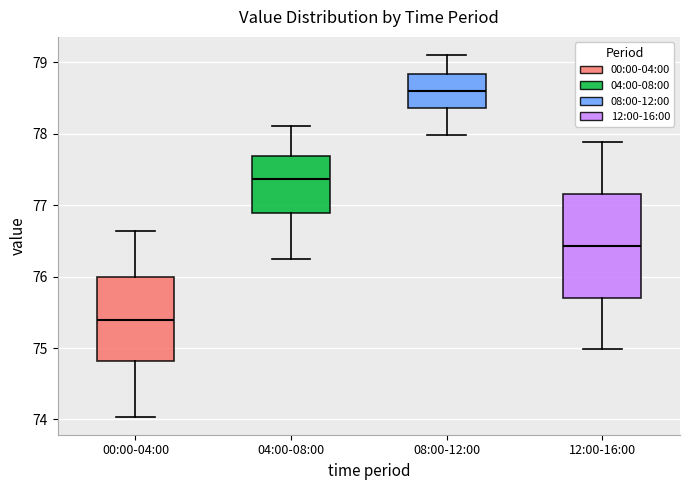

Reading left to right, transcribe this box plot: for each box, give where its median line is, the range the box spans, and where its two whiskers end, as read against the y-axis. The values are not printed on the chart, so give them approximately, as read against the axis.

00:00-04:00: median 75.4, box 74.8 to 76.0, whiskers 74.0 to 76.6
04:00-08:00: median 77.4, box 76.9 to 77.7, whiskers 76.3 to 78.1
08:00-12:00: median 78.6, box 78.4 to 78.8, whiskers 78.0 to 79.1
12:00-16:00: median 76.4, box 75.7 to 77.2, whiskers 75.0 to 77.9